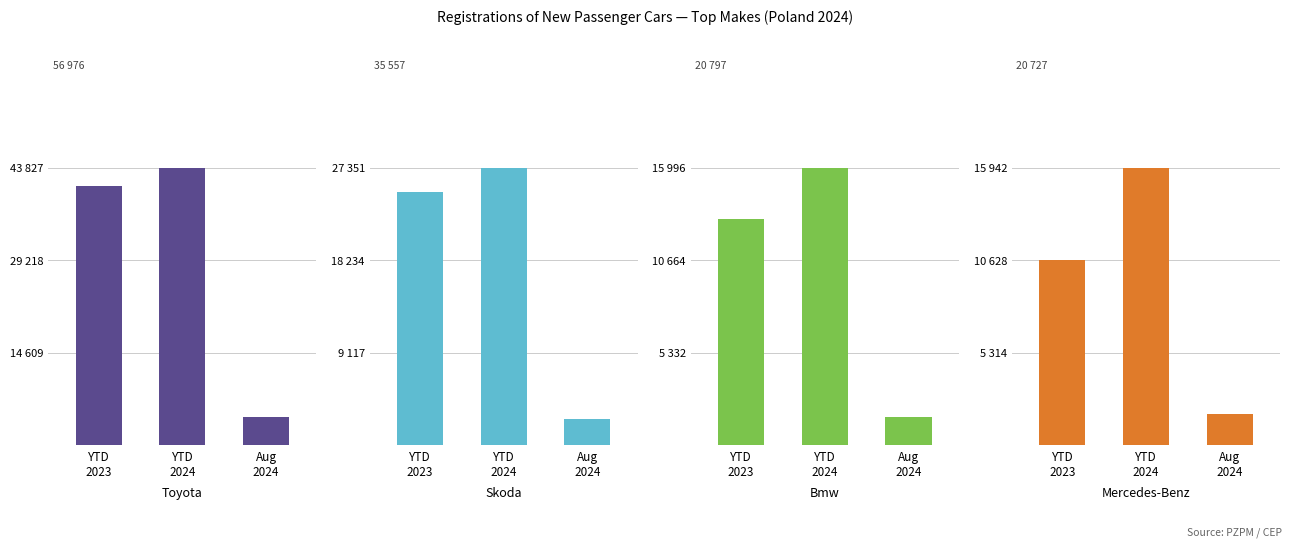

Reading right to left, transcribe all the data shown in this chart.

TOYOTA: 4493	43828	40983
SKODA: 2551	27352	24973
BMW: 1643	15998	13050
MERCEDES-BENZ: 1824	15944	10630